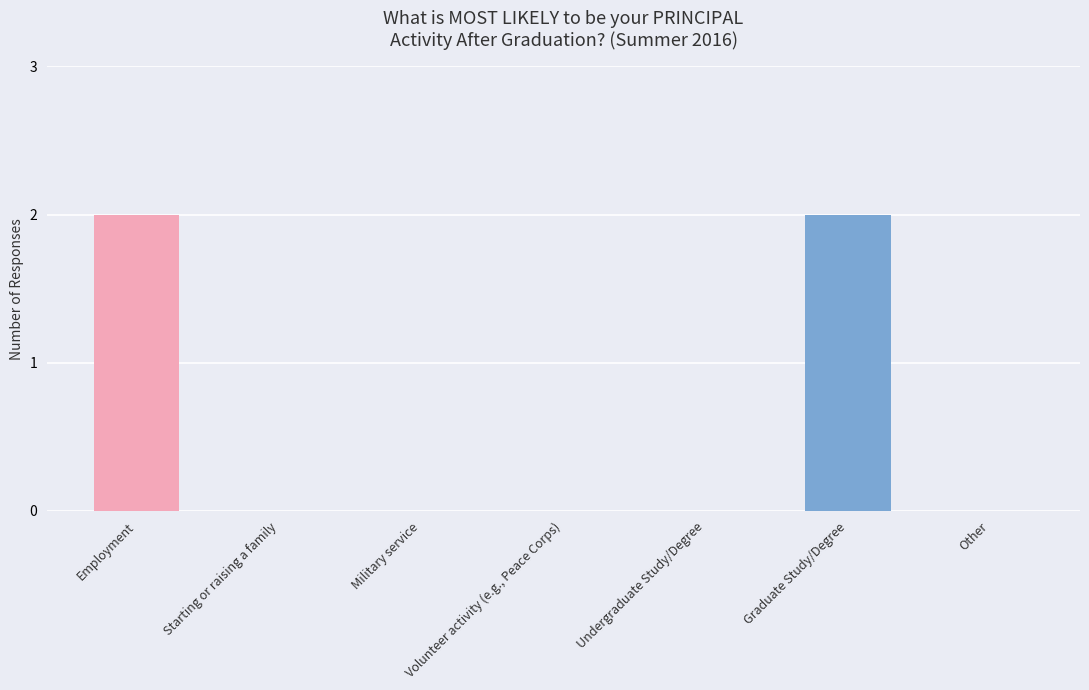

Is it true that the value at Other is -1?

False